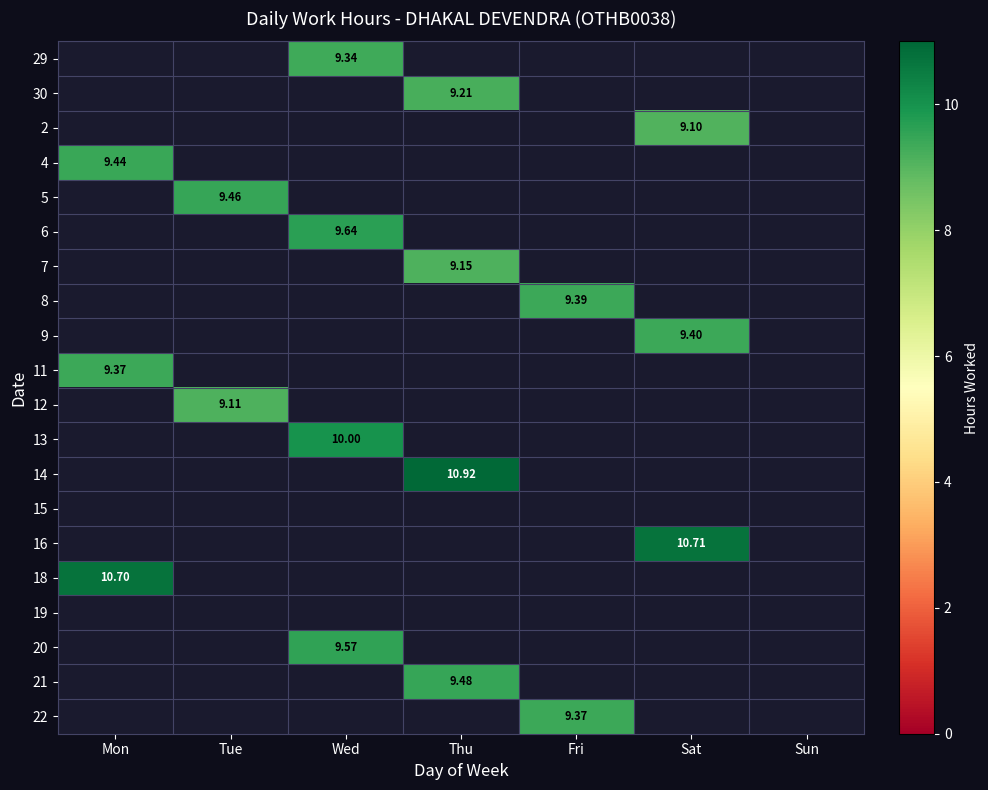

True or false: 29 has a value of 16.2 at Wed.

False